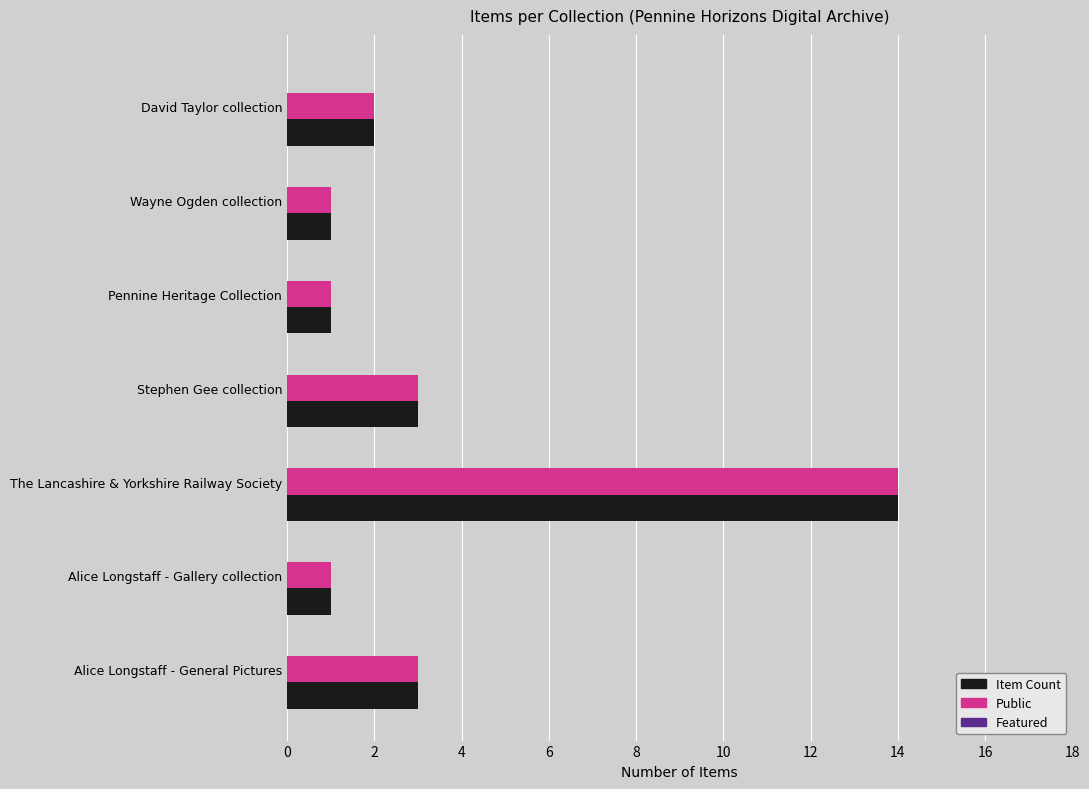

What is the smallest value displayed?

1